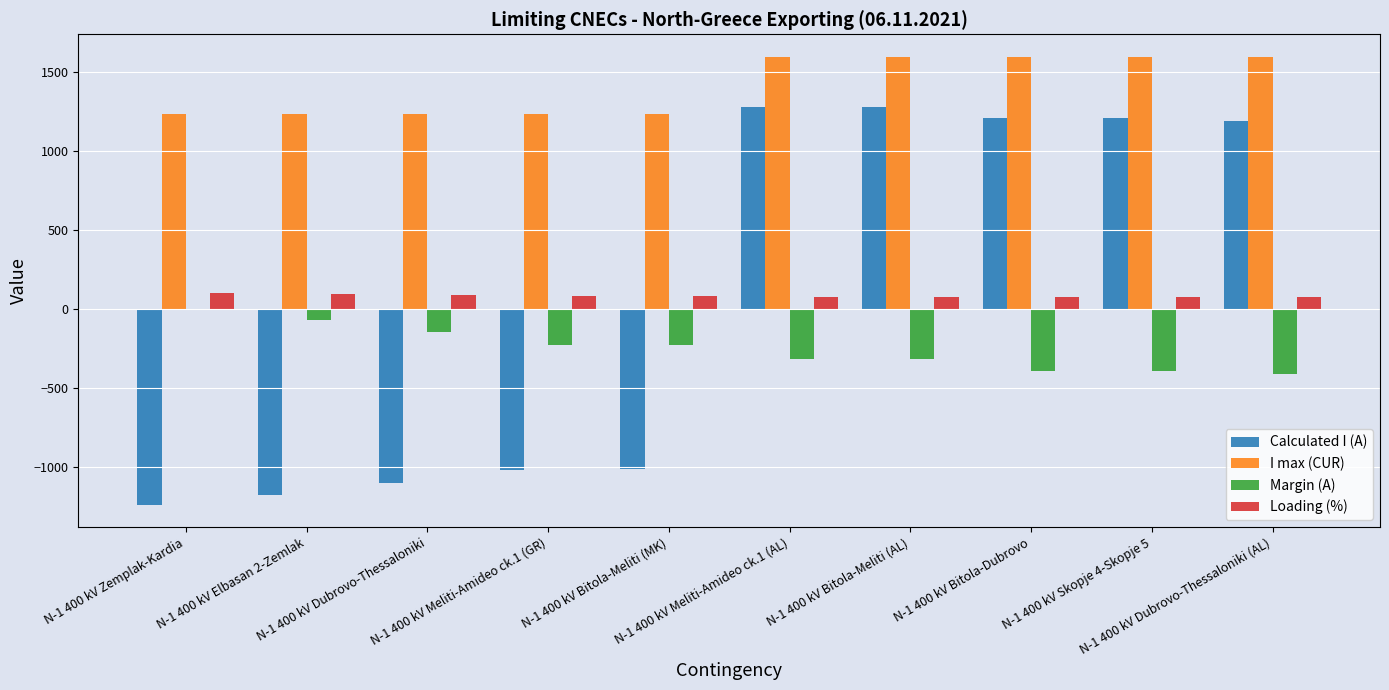

What is the highest value of the Calculated I (A) series?

1284